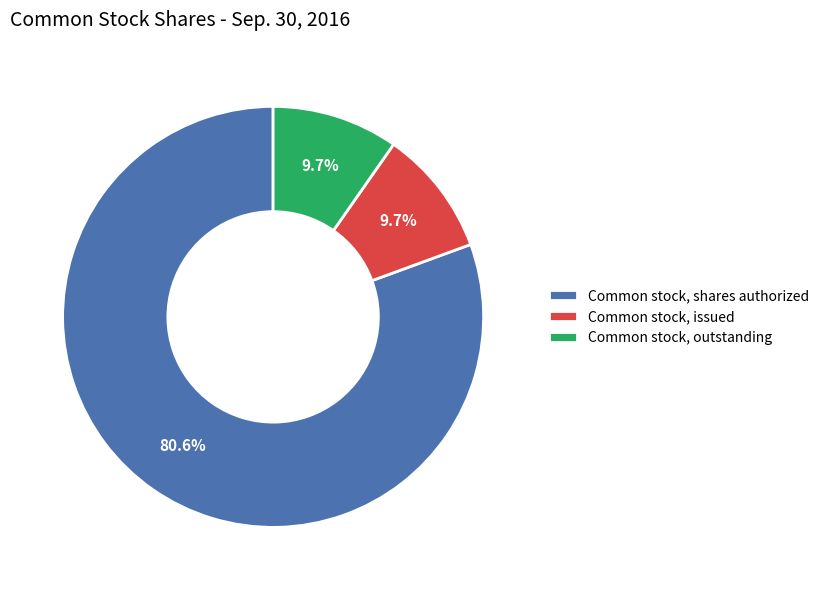

To the nearest percent, what is the difference between the largest and smallest slice percentages?

71%